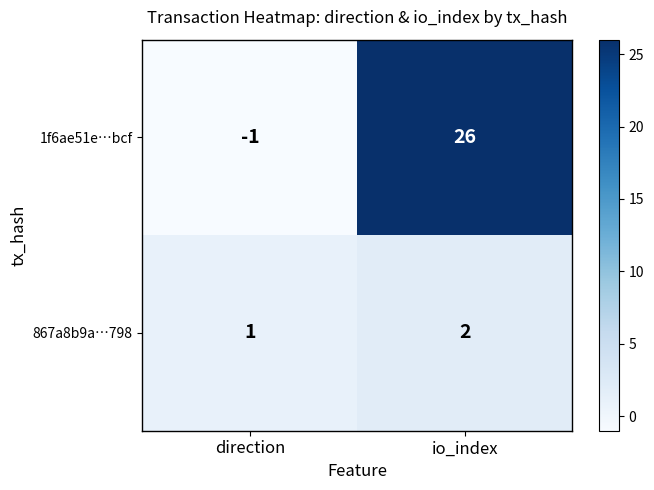

List the series in order of their peak value, highest first.

1f6ae51e…bcf, 867a8b9a…798